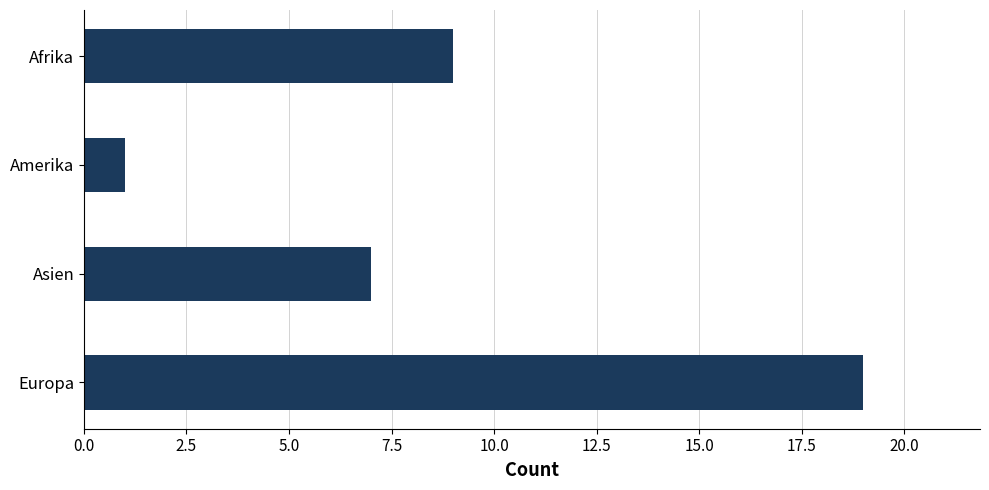

The chart shows a value of 12 at Asien. True or false?

False